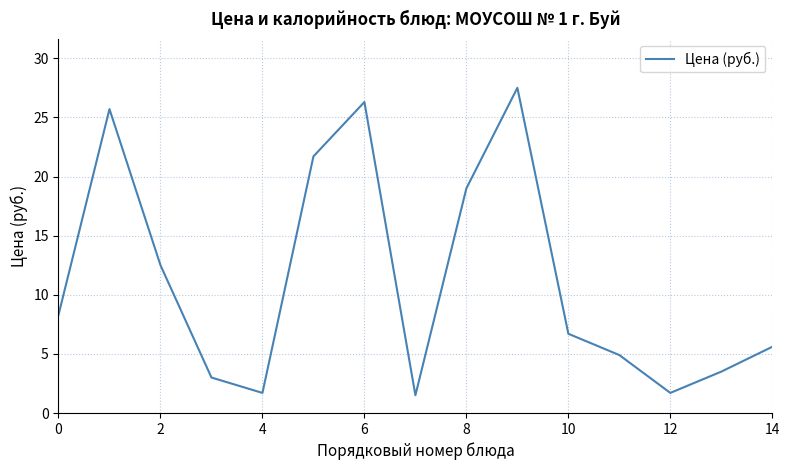

What is the average value?

11.3